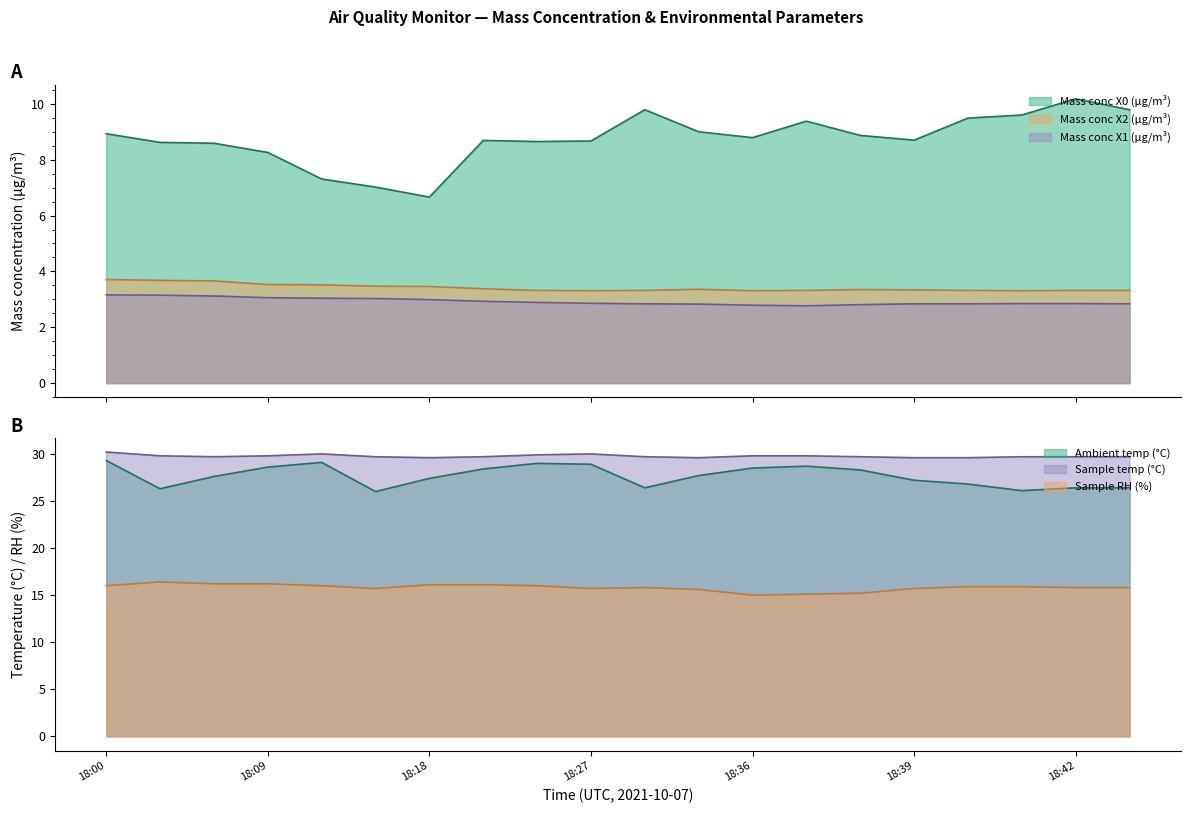

True or false: Mass conc X2 (μg/m³) and Mass conc X1 (μg/m³) cross at least once.

False